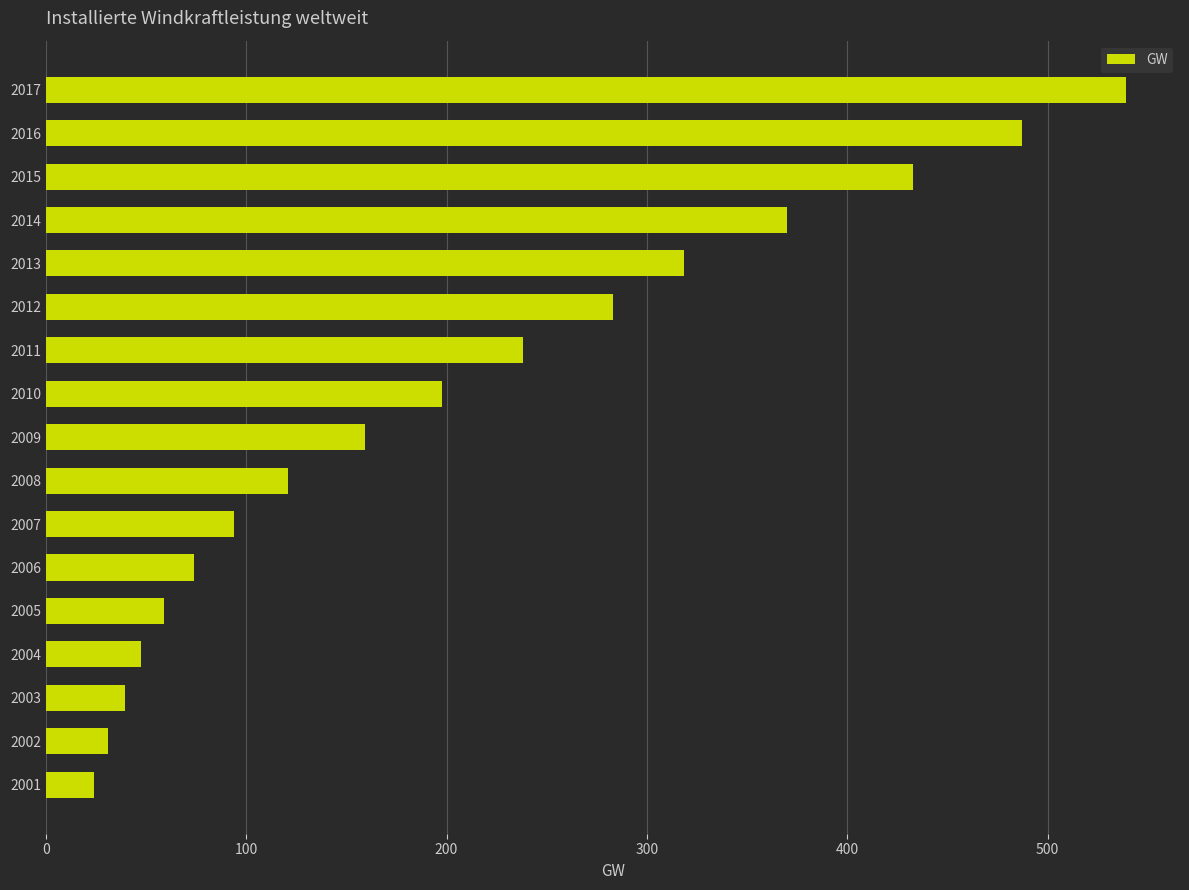

Read the value at 2016.

487.3